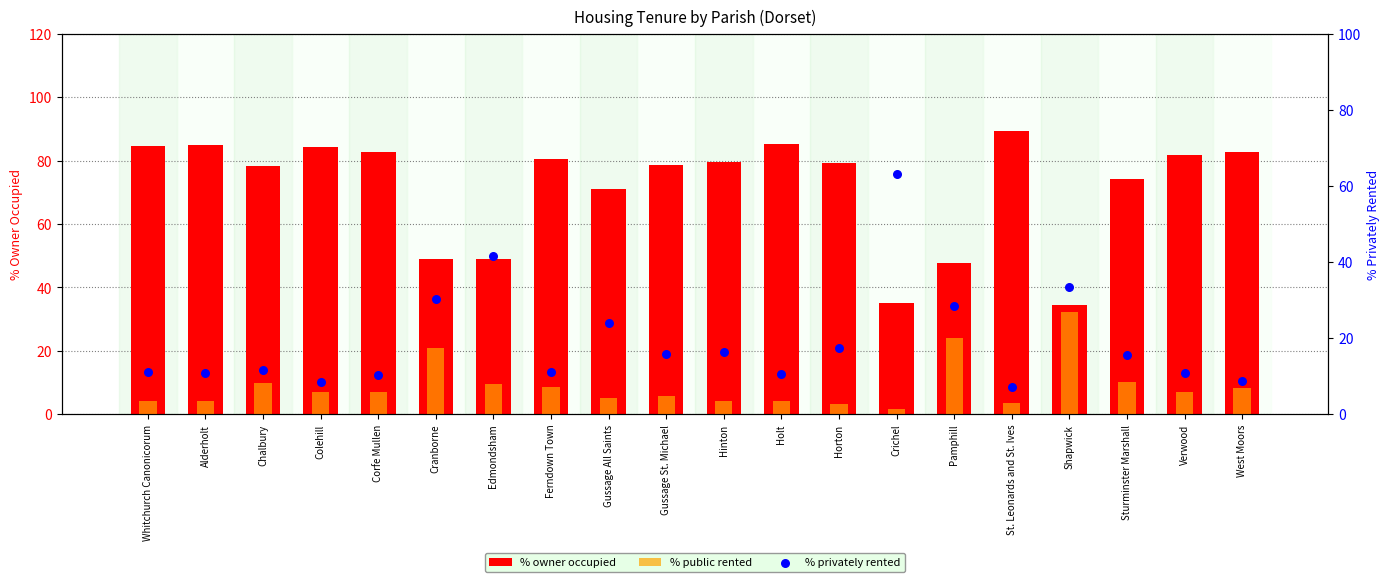

Which series has the largest total across all categories?

% owner occupied